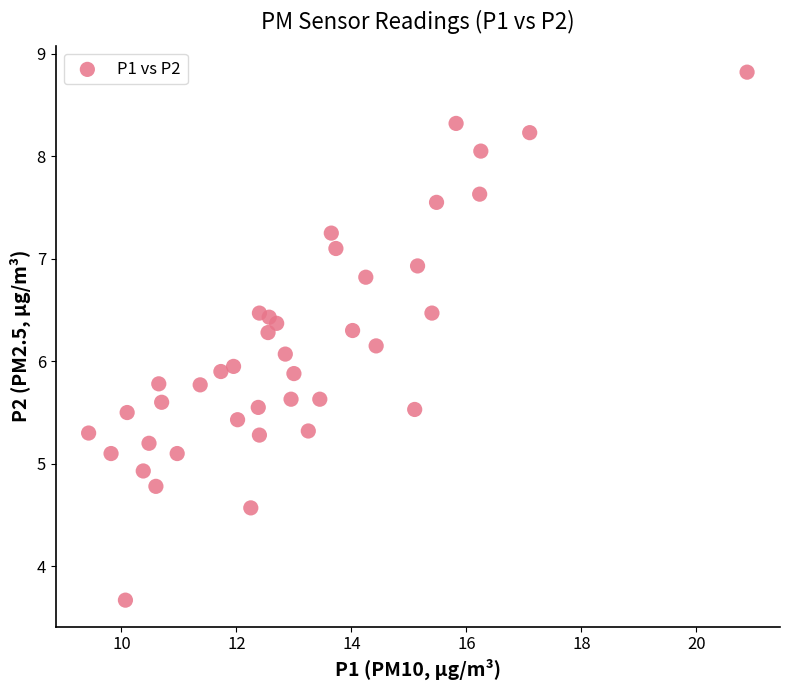

What is the range of X values (max minus min)?

11.4